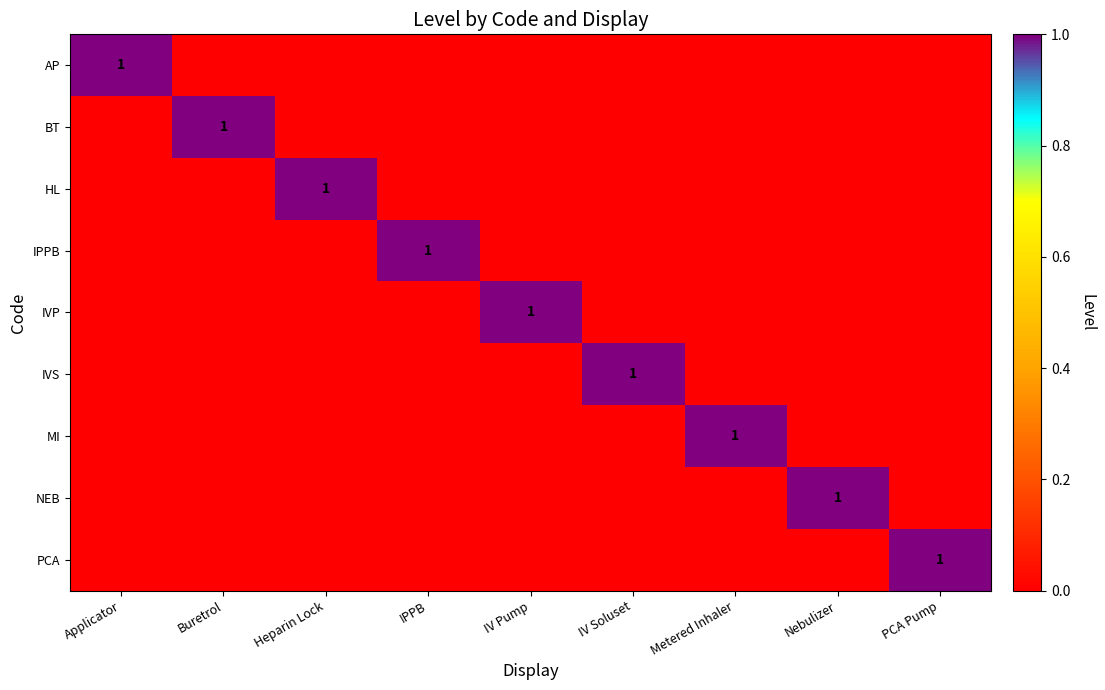

Is the value of HL at Nebulizer greater than the value of IPPB at PCA Pump?

No